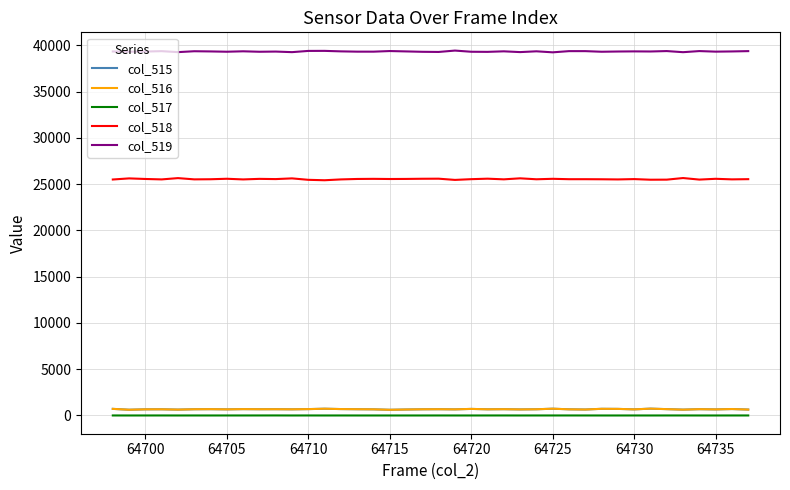

How many series are shown in this chart?

5